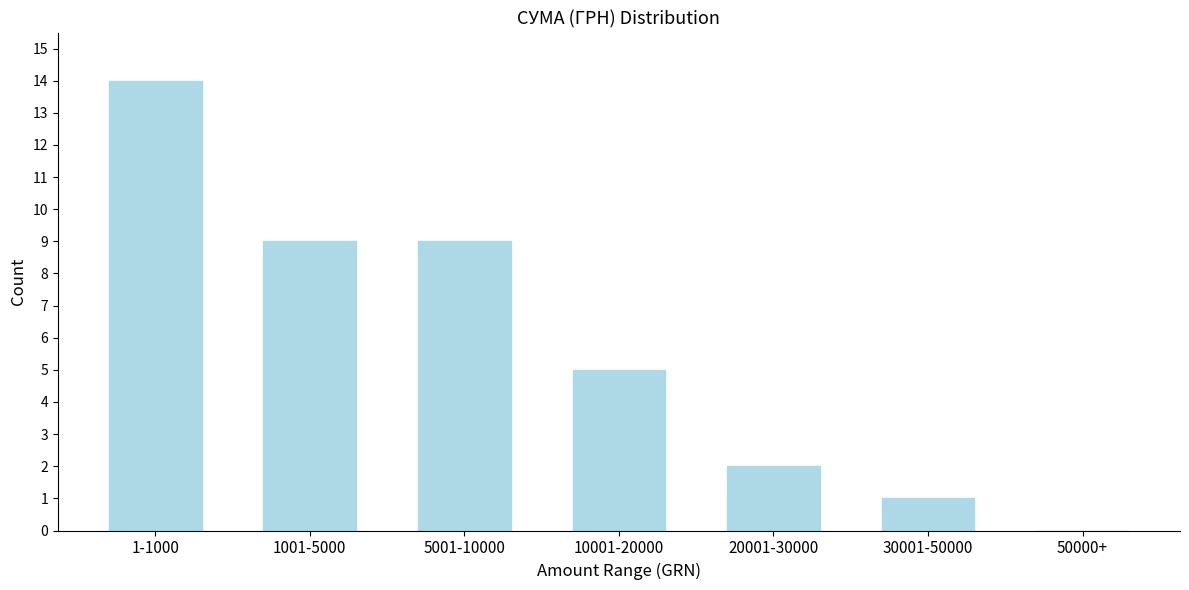

Reading left to right, list all the values displayed in this chart.

1-1000=14	1001-5000=9	5001-10000=9	10001-20000=5	20001-30000=2	30001-50000=1	50000+=0